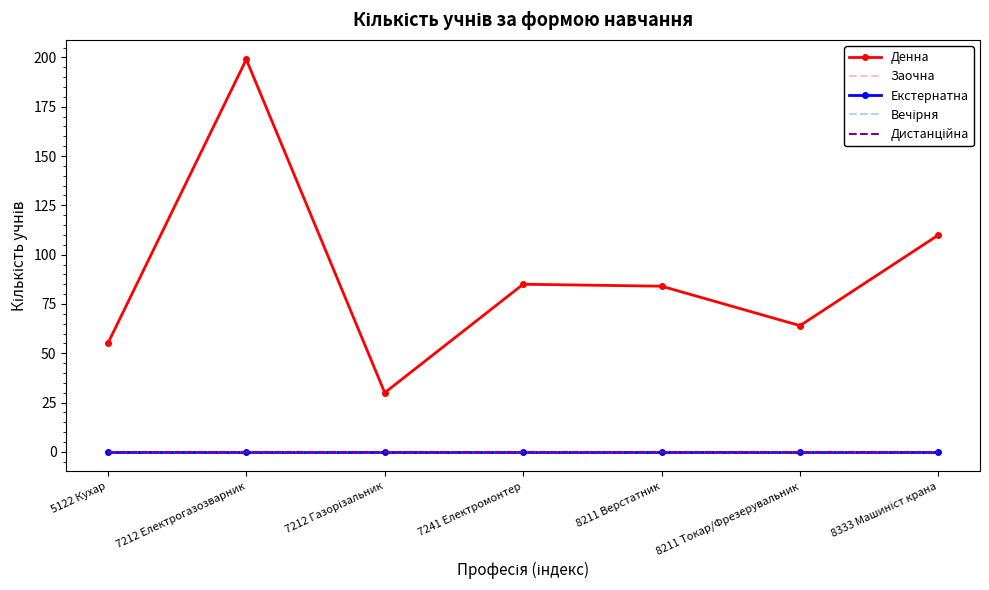

Which series changed the most between 7241 Електромонтер and 8211 Верстатник?

Денна